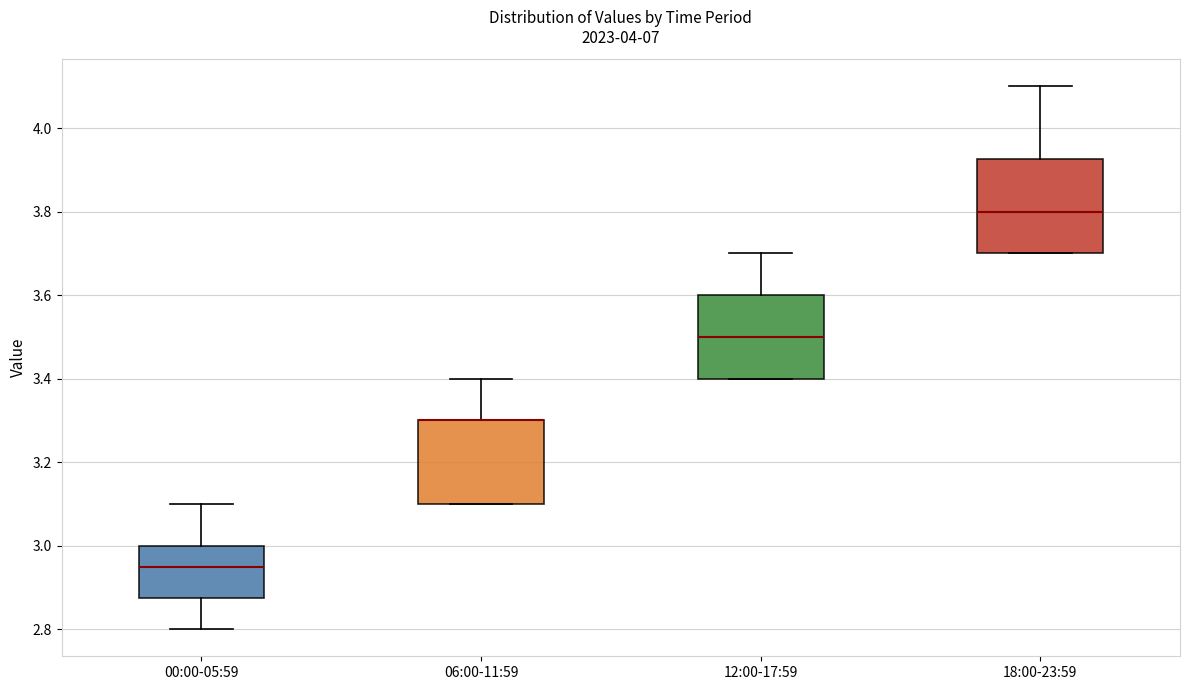

Comparing the boxes themselves (not the whiskers), which one is the tallest?

18:00-23:59